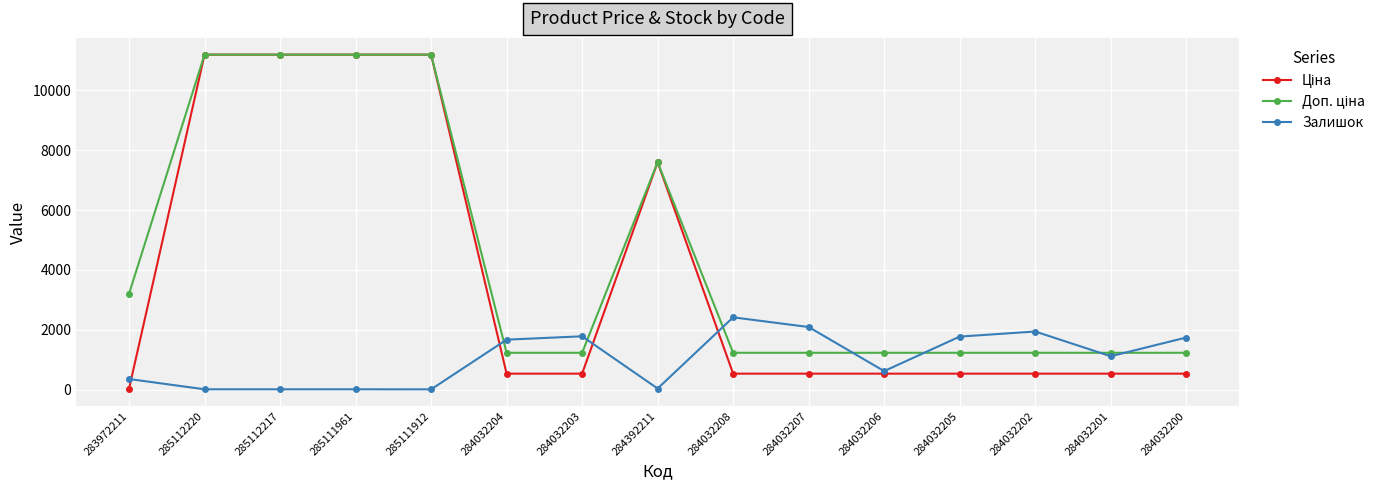

What is the total value across all series at 284032201?

2894.4